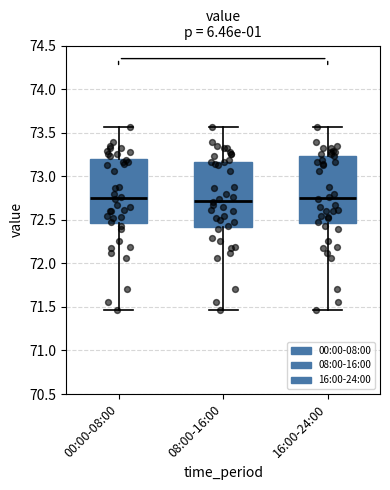

Reading left to right, read every box against the y-axis: the position of its median line, the range the box covers, and the ends of its whiskers. The values are not printed on the chart, so give them approximately, as read against the axis.

00:00-08:00: median 72.75, box 72.45 to 73.20, whiskers 71.45 to 73.55
08:00-16:00: median 72.70, box 72.40 to 73.15, whiskers 71.45 to 73.55
16:00-24:00: median 72.75, box 72.45 to 73.25, whiskers 71.45 to 73.55